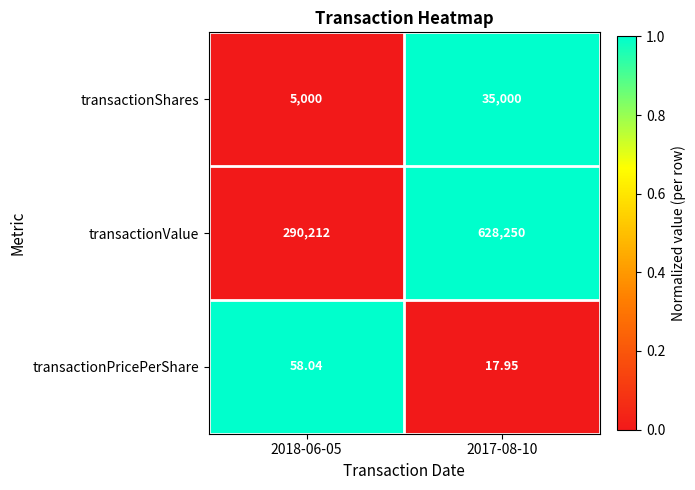

How many series are shown in this chart?

3